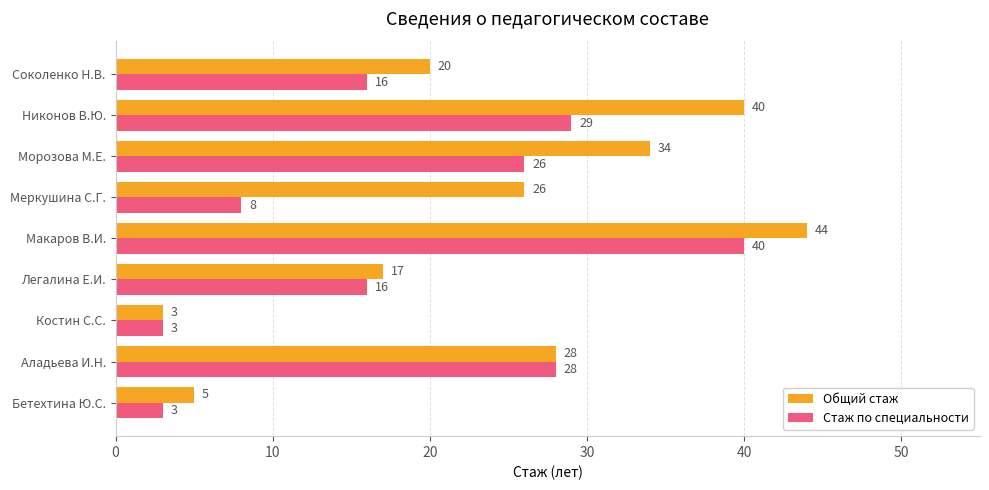

What is the maximum value shown in the chart?

44